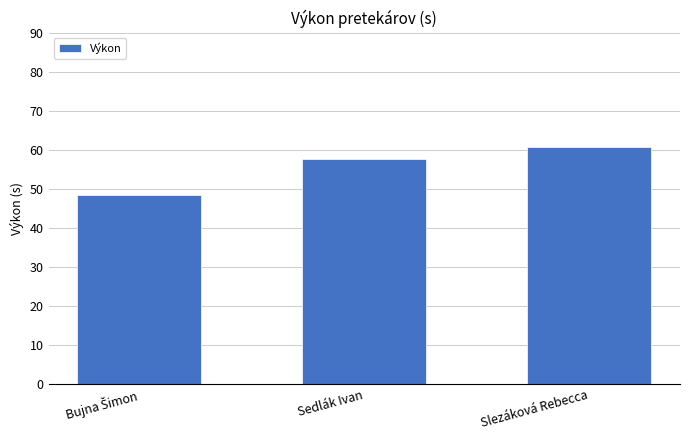

What is the difference between the maximum and minimum values?

12.2